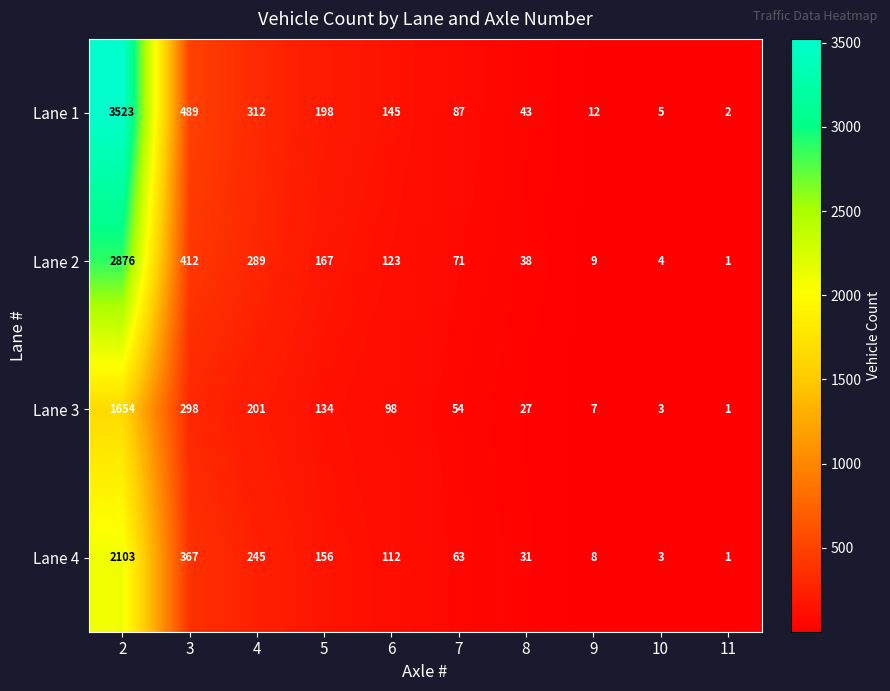

Is the value of Lane 1 at 10 greater than the value of Lane 2 at 7?

No